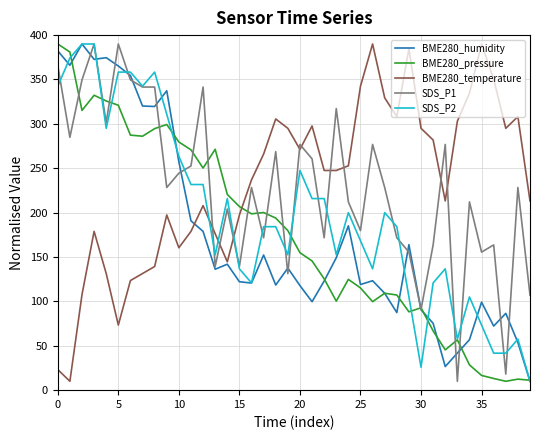

What is the lowest value of the BME280_temperature series?

10.0